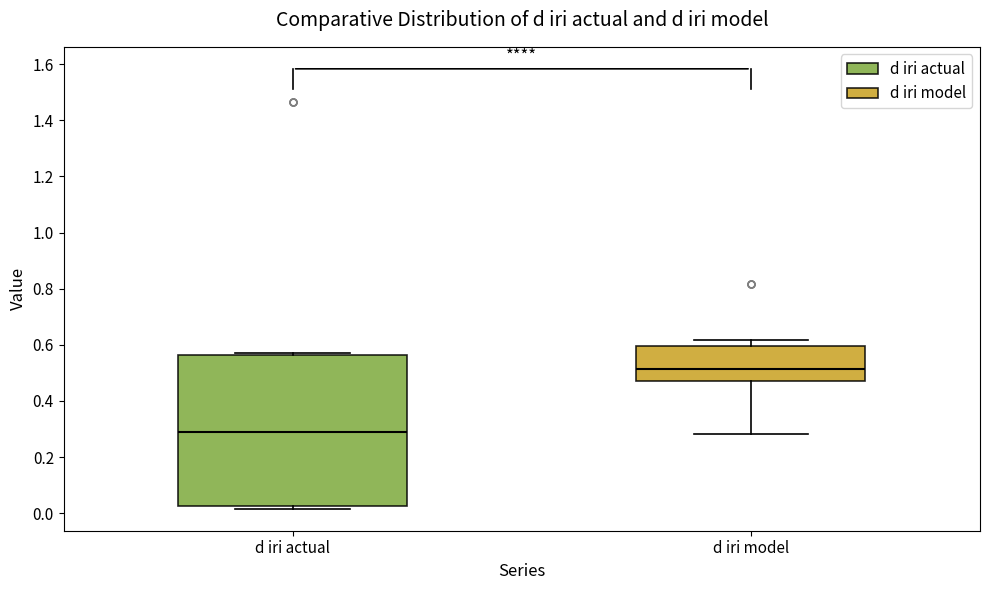

Which box is the tallest, from its lower edge to its upper edge?

d iri actual